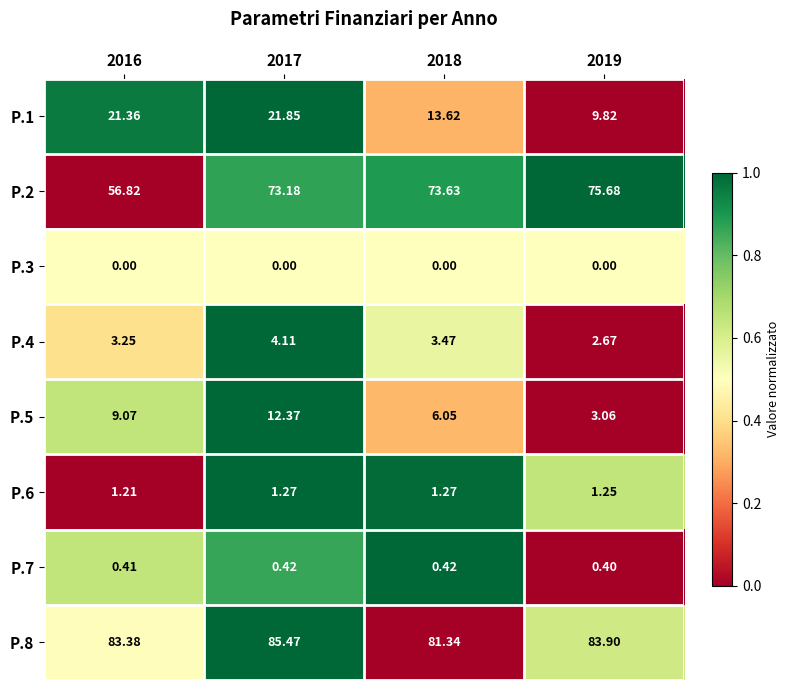

Is the value of P.8 at 2018 greater than the value of P.1 at 2017?

Yes